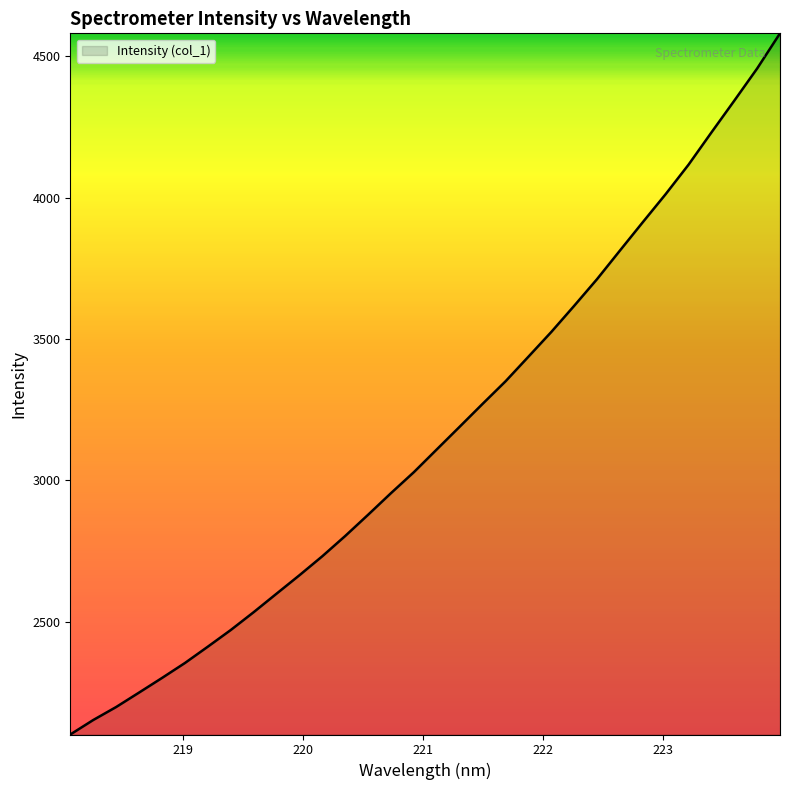

What is the difference between the maximum and minimum values?

2480.9